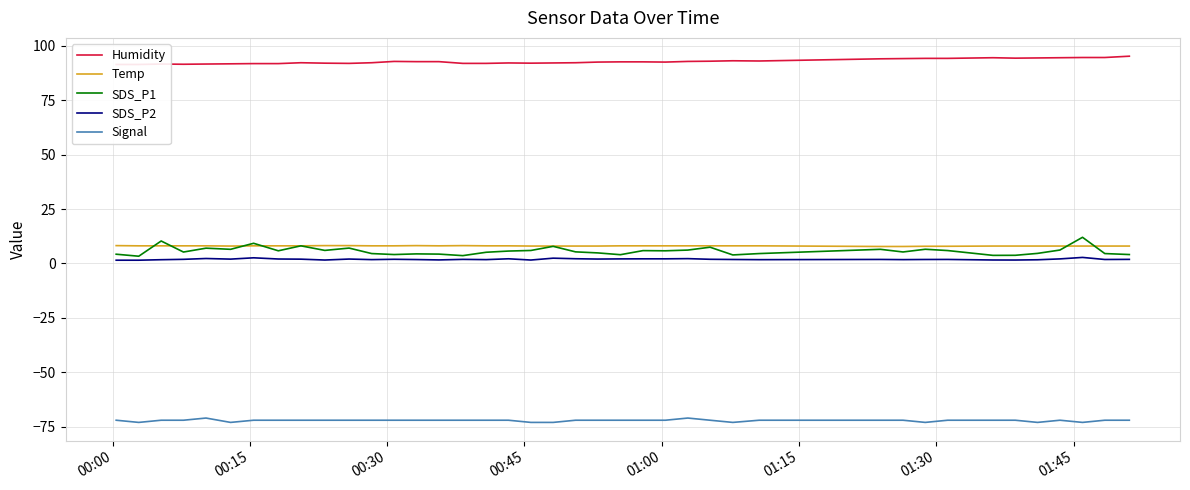

Which series has the largest total across all categories?

Humidity